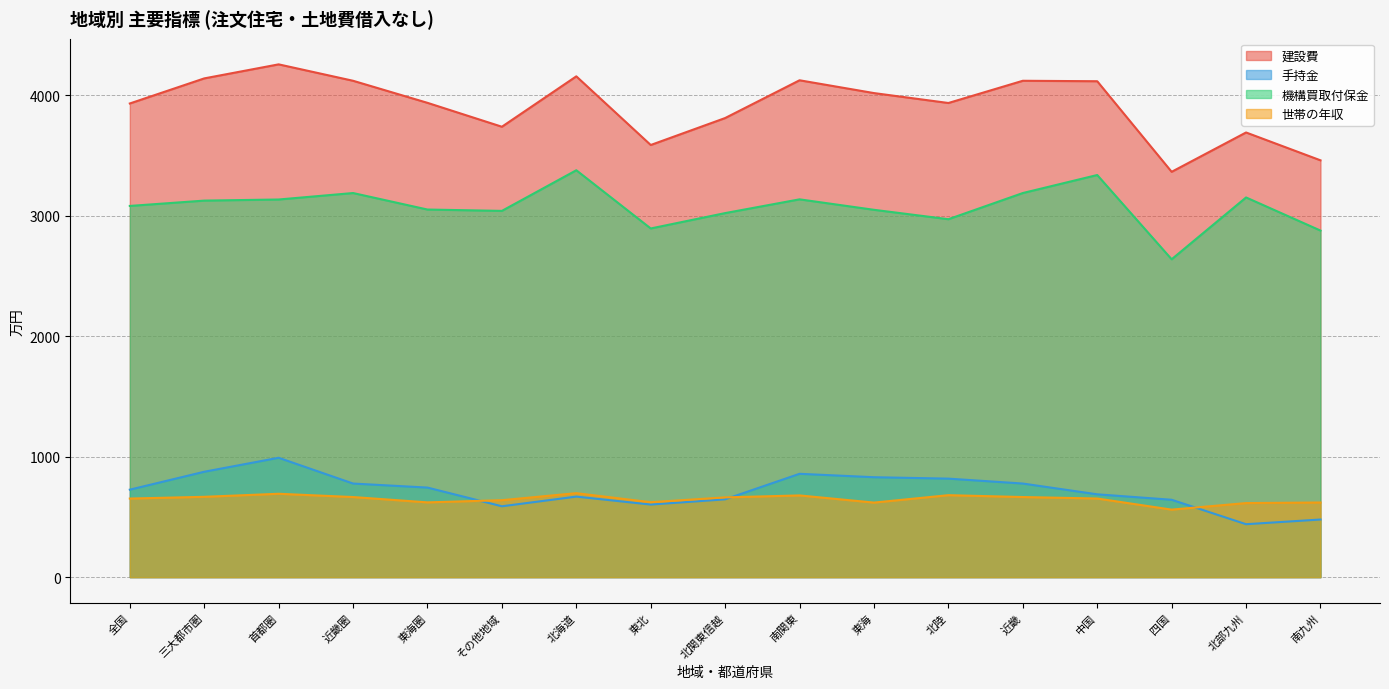

How many intersections are there between 手持金 and 世帯の年収?

3